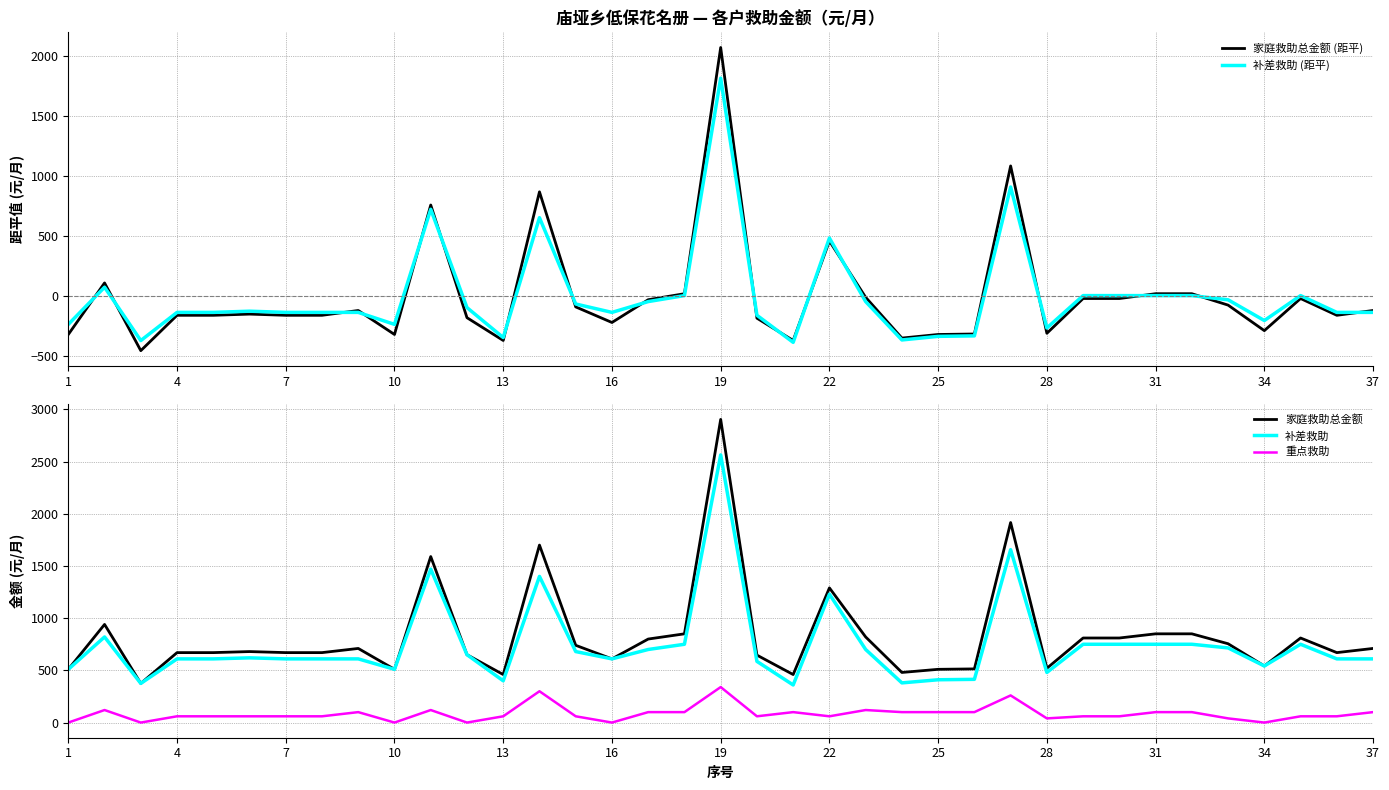

How many negative values does the 补差救助 (距平) series have?

25